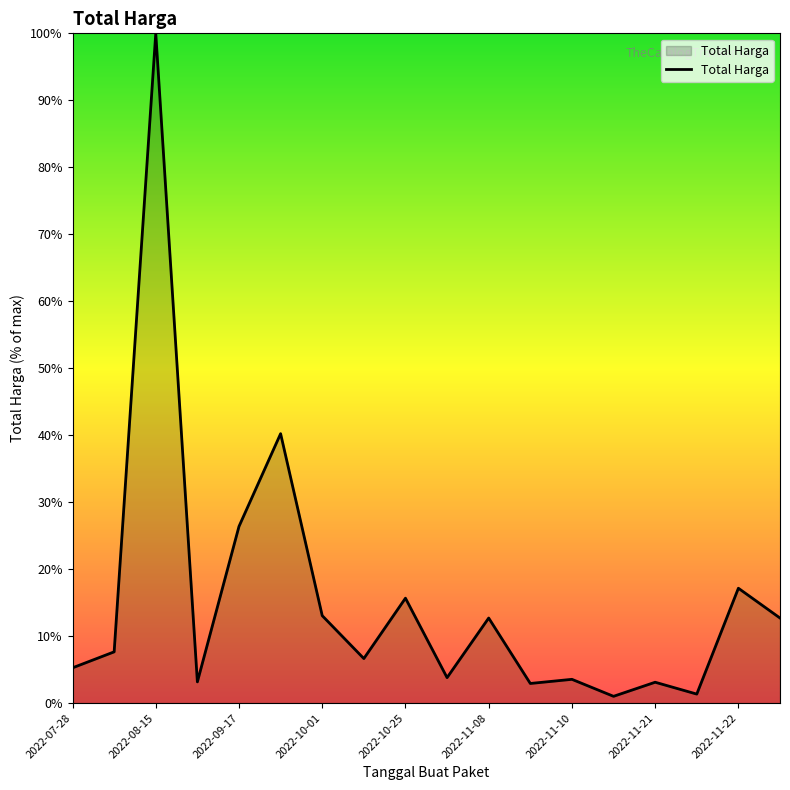

What is the maximum value shown in the chart?

100.0